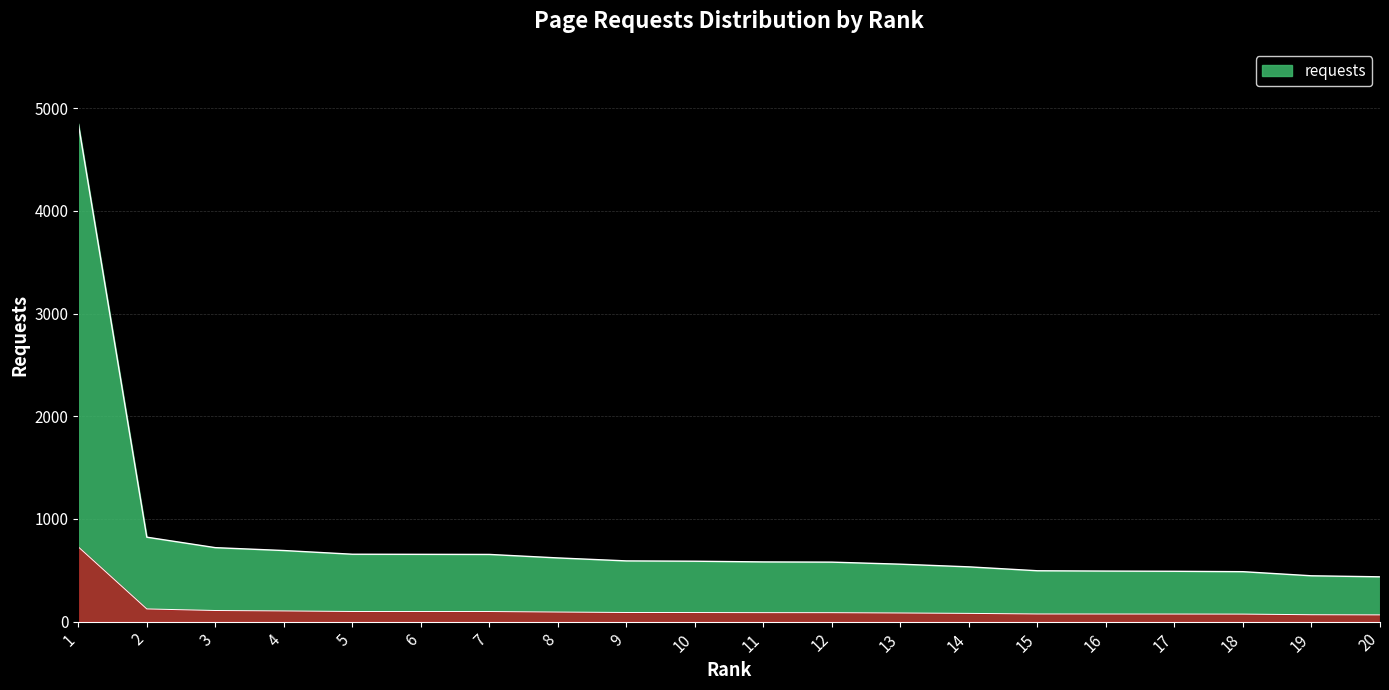

What is the smallest value displayed?

436